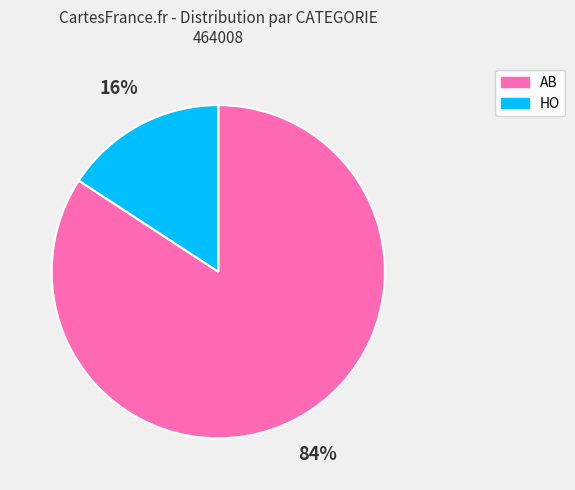

Which has a higher value, AB or HO?

AB